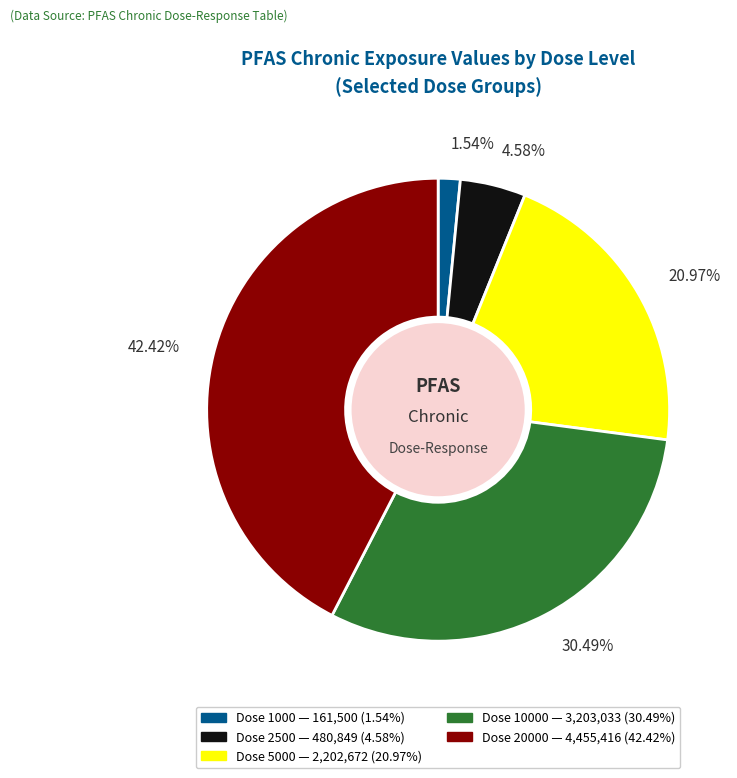

Does any single category account for the majority?

No